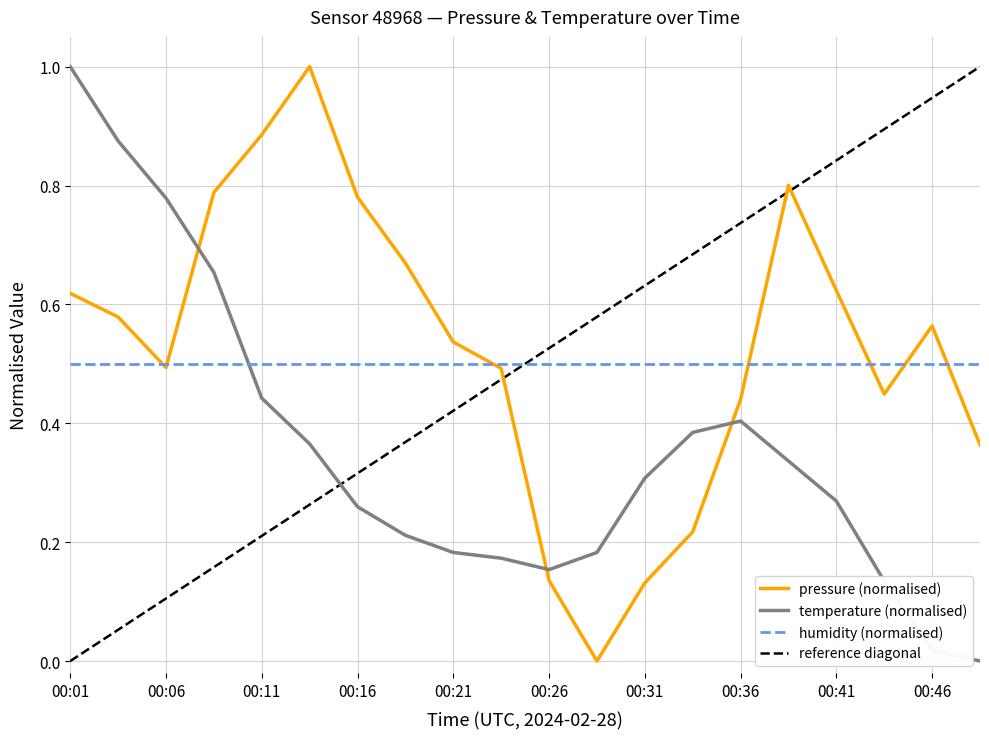

True or false: temperature has a value of 0.2 at 00:26.

True